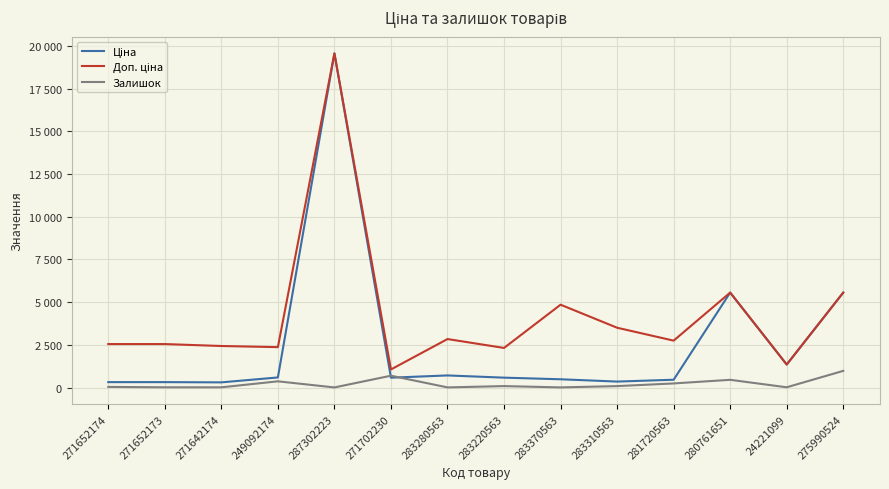

Reading left to right, extract all data points from this chart.

Ціна: 271652174=318.3	271652173=318.3	271642174=304.1	249092174=591.6	287302223=19564.9	271702230=578.1	283280563=710.0	283220563=579.8	283370563=485.1	283310563=350.2	281720563=457.9	280761651=5560.3	24221099=1347.9	275990524=5560.3
Доп. ціна: 271652174=2546.4	271652173=2546.4	271642174=2432.8	249092174=2366.5	287302223=19564.9	271702230=1060.0	283280563=2839.8	283220563=2319.2	283370563=4851.4	283310563=3502.5	281720563=2747.5	280761651=5560.3	24221099=1348.0	275990524=5560.3
Залишок: 271652174=38.0	271652173=15.0	271642174=14.0	249092174=365.0	287302223=7.0	271702230=694.0	283280563=9.0	283220563=86.0	283370563=9.0	283310563=85.0	281720563=241.0	280761651=453.0	24221099=16.0	275990524=977.0